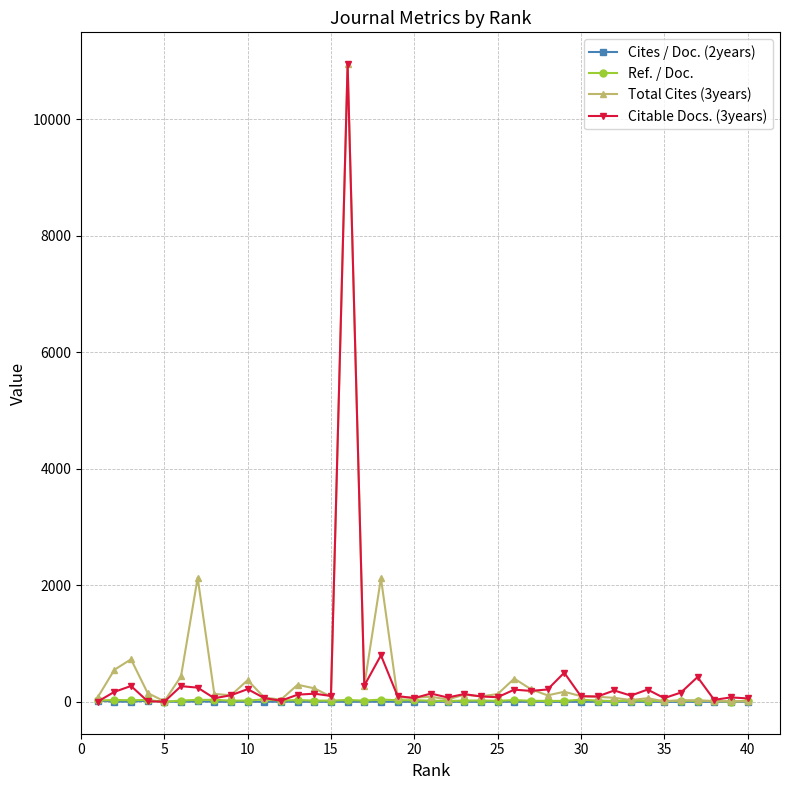

What are all the series names shown in the legend?

Cites / Doc. (2years), Ref. / Doc., Total Cites (3years), Citable Docs. (3years)